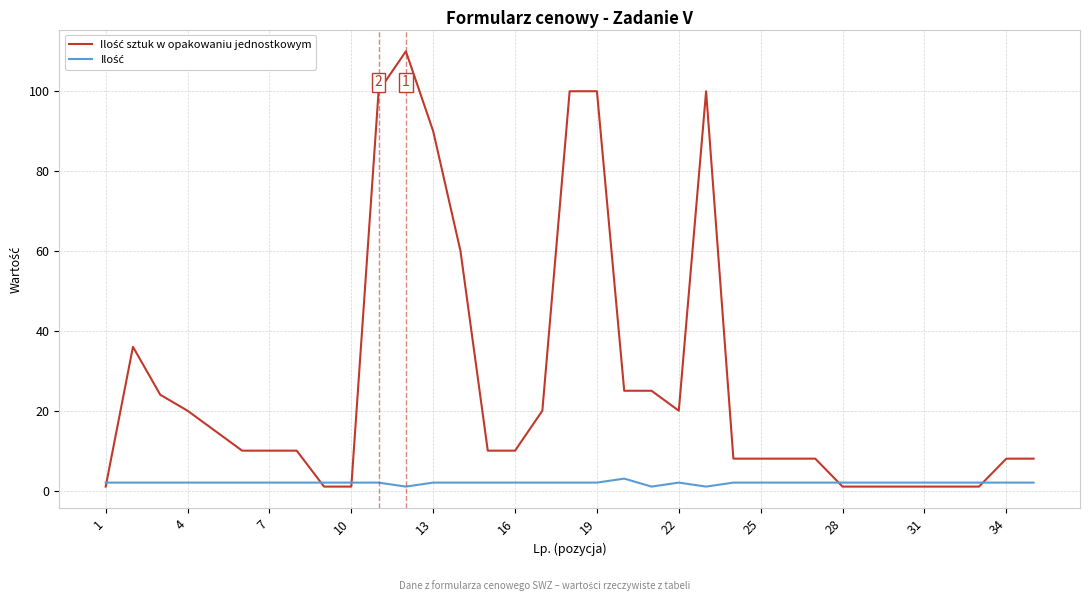

Is this an area chart (filled region under the line)?

No